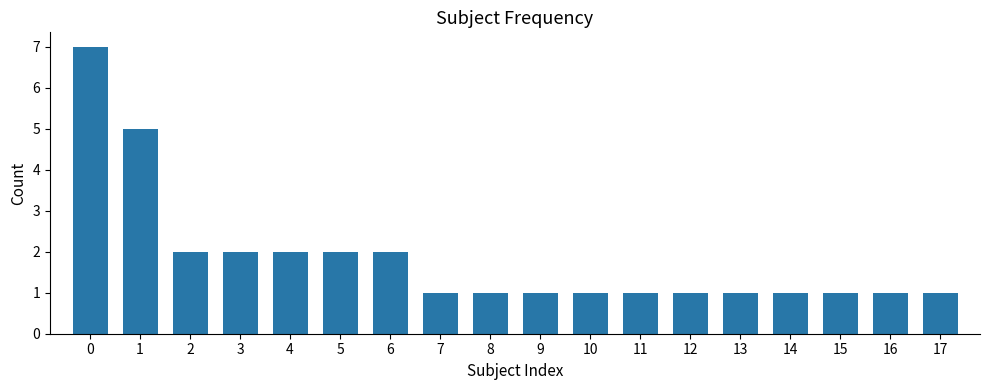

Between 4 and 11, which is larger?

4